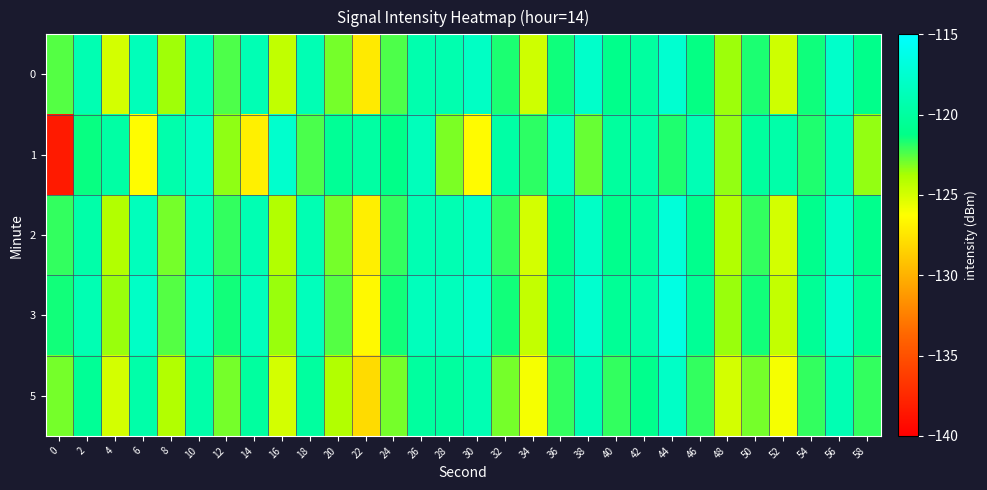

Reading left to right, what are all the values shown in this chart?

0: 0=-122.5	2=-119.1	4=-125.0	6=-118.6	8=-123.6	10=-118.8	12=-122.4	14=-118.9	16=-124.4	18=-118.9	20=-123.0	22=-127.2	24=-122.4	26=-119.2	28=-119.2	30=-118.1	32=-121.7	34=-124.8	36=-121.5	38=-117.8	40=-121.1	42=-119.9	44=-117.4	46=-121.3	48=-123.6	50=-121.7	52=-124.8	54=-121.5	56=-117.8	58=-121.1
1: 0=-138.3	2=-121.4	4=-119.8	6=-126.4	8=-119.4	10=-118.0	12=-123.4	14=-127.0	16=-117.6	18=-122.4	20=-120.5	22=-119.8	24=-121.2	26=-118.6	28=-123.1	30=-126.4	32=-119.7	34=-121.9	36=-118.3	38=-122.8	40=-120.1	42=-119.5	44=-121.7	46=-118.9	48=-123.4	50=-120.1	52=-119.5	54=-121.7	56=-118.9	58=-123.4
2: 0=-122.0	2=-119.5	4=-124.0	6=-118.5	8=-123.0	10=-118.5	12=-122.0	14=-119.0	16=-124.0	18=-119.0	20=-123.0	22=-127.0	24=-122.0	26=-119.0	28=-119.0	30=-118.0	32=-122.0	34=-125.0	36=-121.0	38=-118.0	40=-121.0	42=-120.0	44=-117.0	46=-121.0	48=-124.0	50=-122.0	52=-125.0	54=-121.0	56=-118.0	58=-121.0
3: 0=-121.5	2=-119.0	4=-123.5	6=-118.0	8=-122.5	10=-118.0	12=-121.5	14=-118.5	16=-123.5	18=-118.5	20=-122.5	22=-126.5	24=-121.5	26=-118.5	28=-118.5	30=-117.5	32=-121.5	34=-124.5	36=-120.5	38=-117.5	40=-120.5	42=-119.5	44=-116.5	46=-120.5	48=-123.5	50=-121.5	52=-124.5	54=-120.5	56=-117.5	58=-120.5
5: 0=-123.0	2=-120.5	4=-125.0	6=-119.5	8=-124.0	10=-119.5	12=-123.0	14=-120.0	16=-125.0	18=-120.0	20=-124.0	22=-128.0	24=-123.0	26=-120.0	28=-120.0	30=-119.0	32=-123.0	34=-126.0	36=-122.0	38=-119.0	40=-122.0	42=-121.0	44=-118.0	46=-122.0	48=-125.0	50=-123.0	52=-126.0	54=-122.0	56=-119.0	58=-122.0